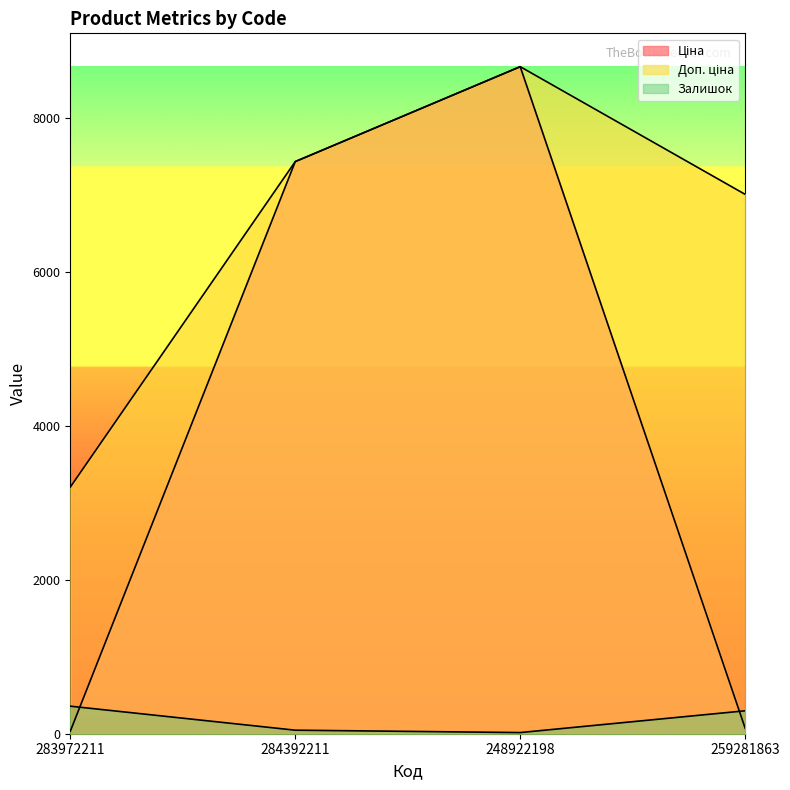

The value of Доп. ціна at 259281863 is 10122.6. True or false?

False